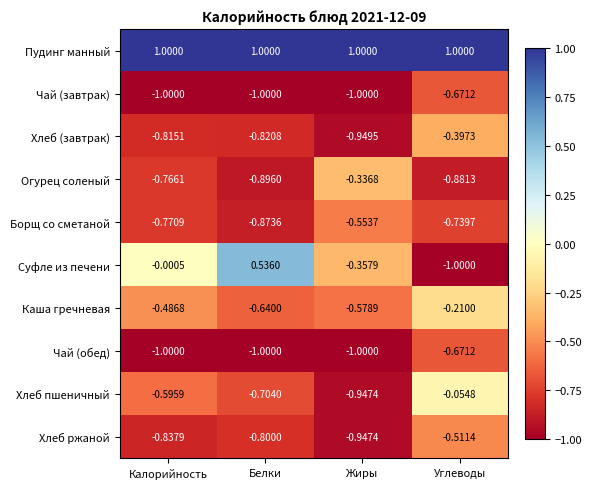

List the labels in order of Огурец соленый value, largest first.

Жиры, Калорийность, Углеводы, Белки